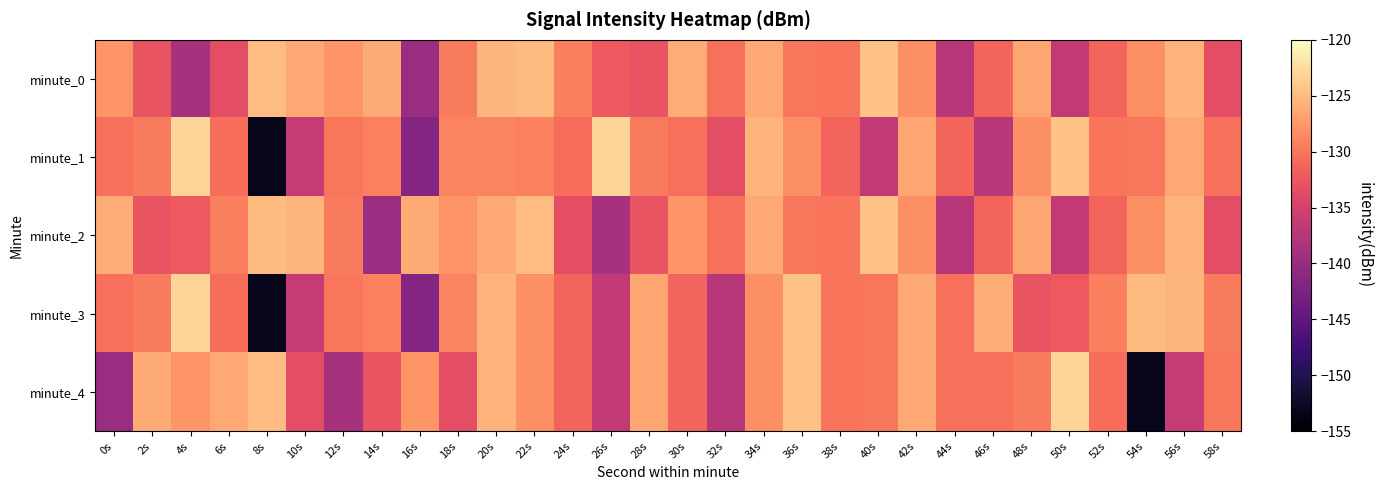

How many data points does each series have?

30